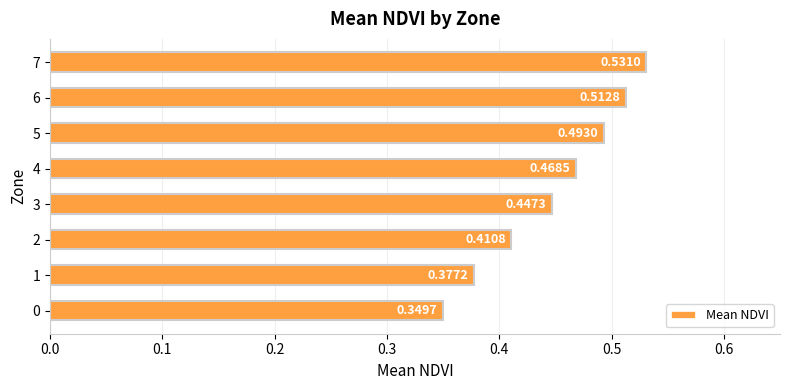

What is the change in value from 2 to 5?

+0.1